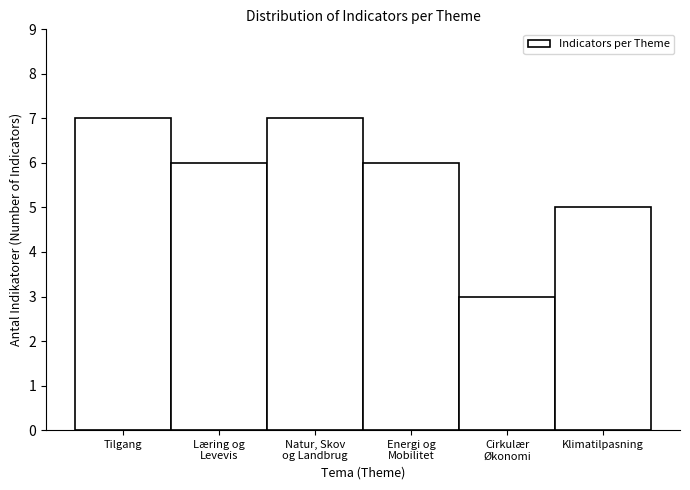

Reading right to left, extract all data points from this chart.

5	3	6	7	6	7